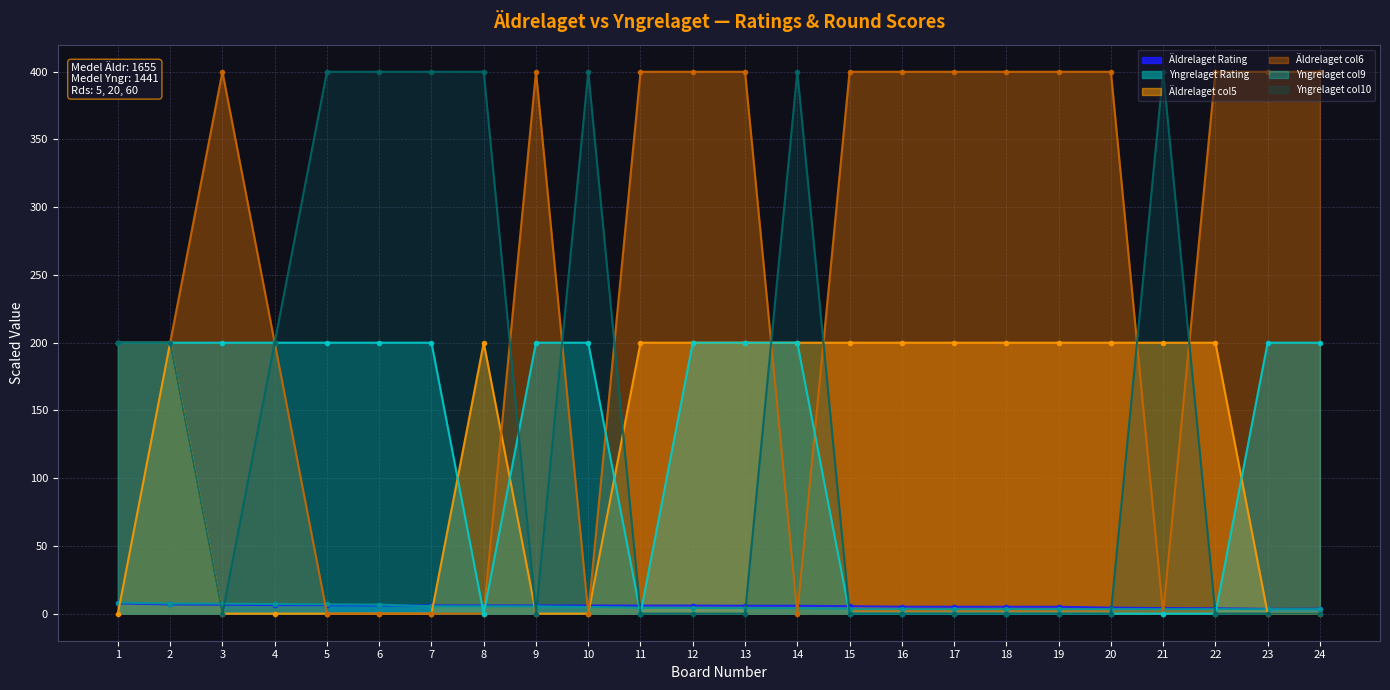

What is the difference between the Yngrelaget col9 values at 21 and 9?

200.0